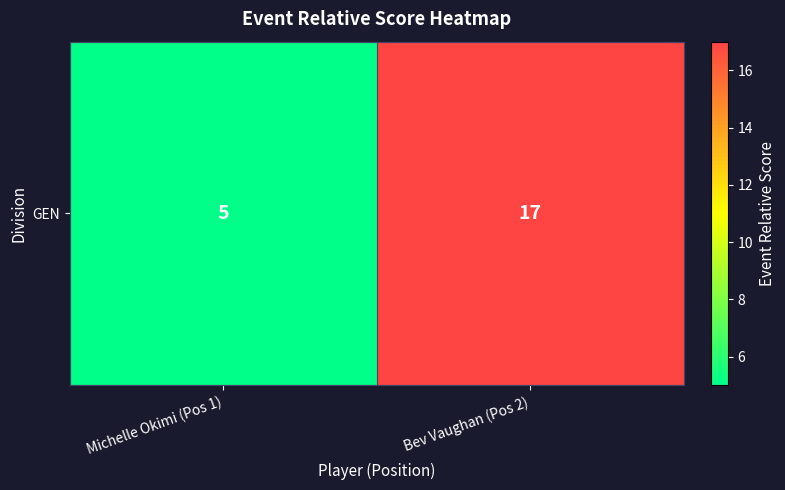

Rank the categories by value from highest to lowest.

Bev Vaughan (Pos 2), Michelle Okimi (Pos 1)